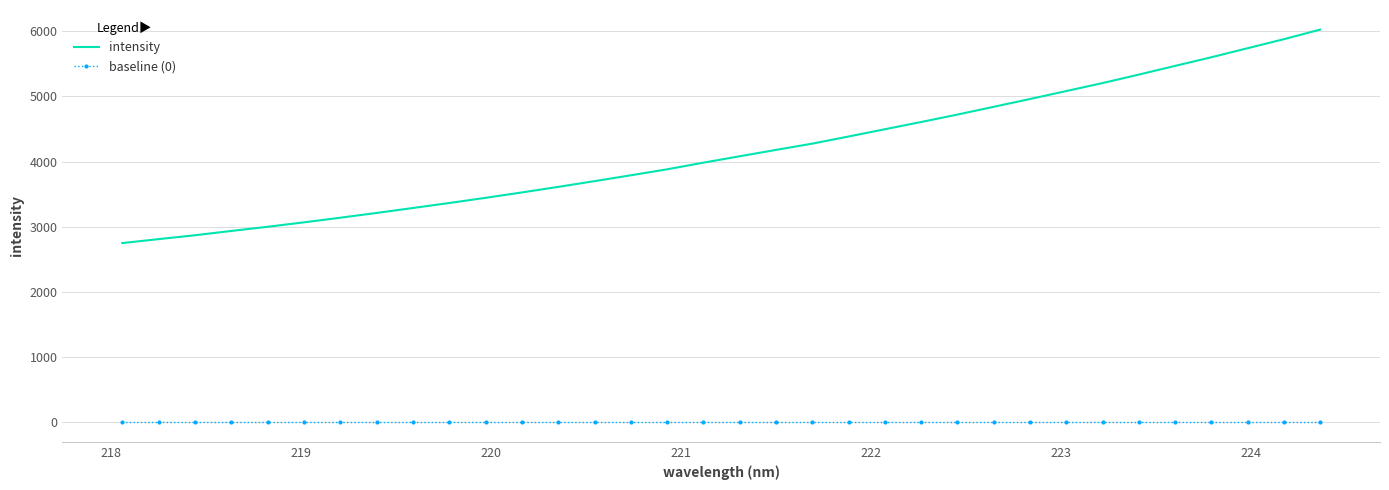

What is the greatest value displayed?

6024.4